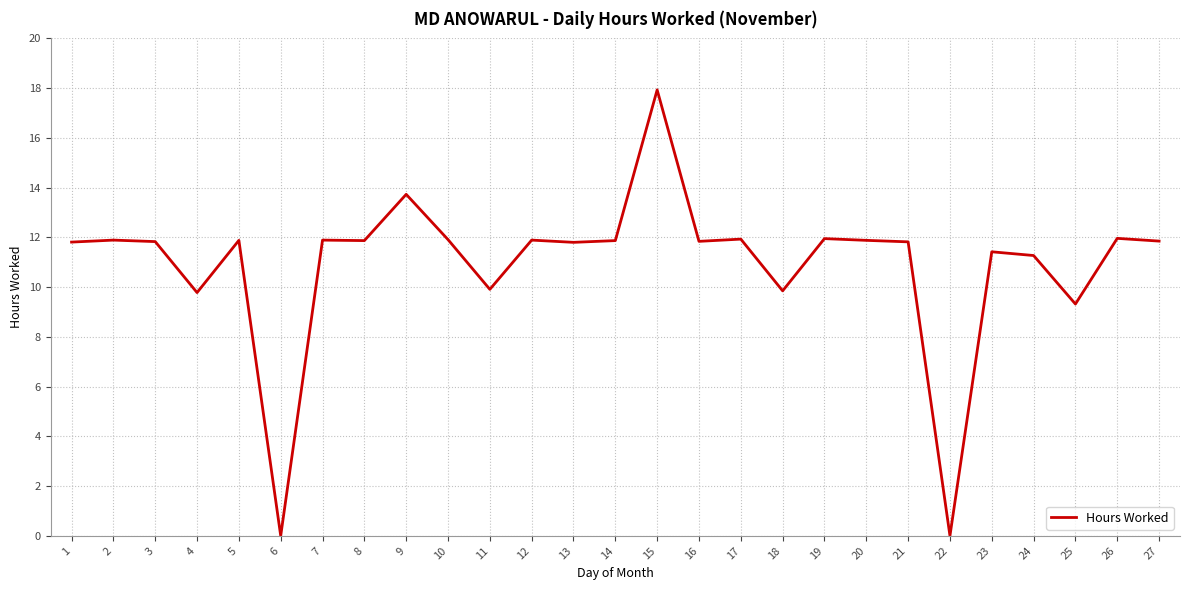

Does the chart have visible grid lines?

Yes